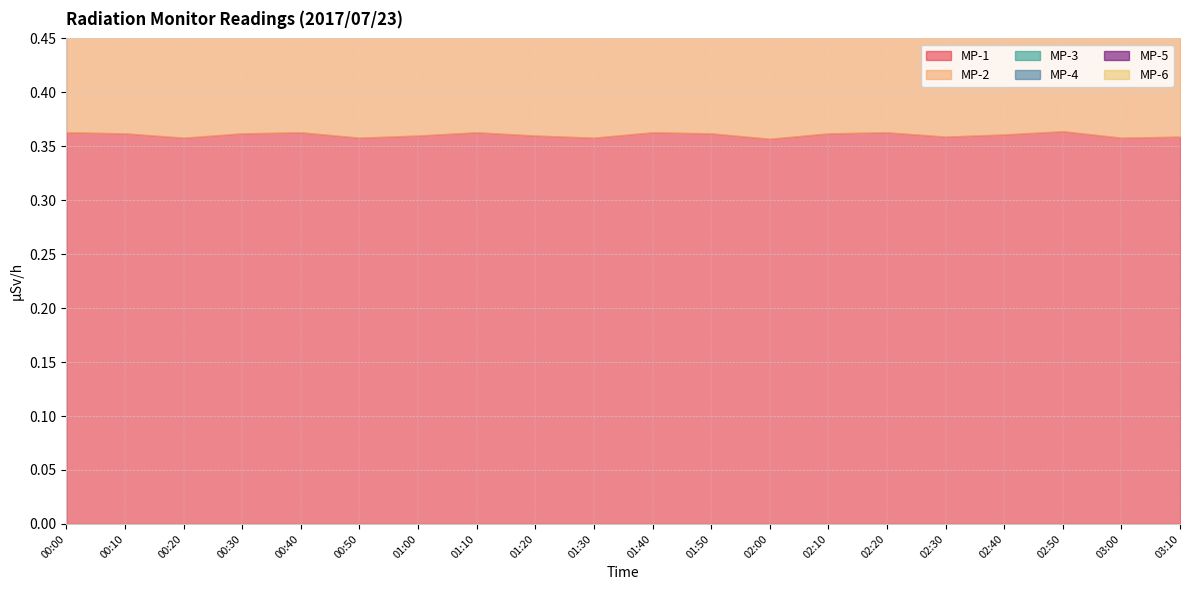

Which series has the widest spread of values?

MP-1